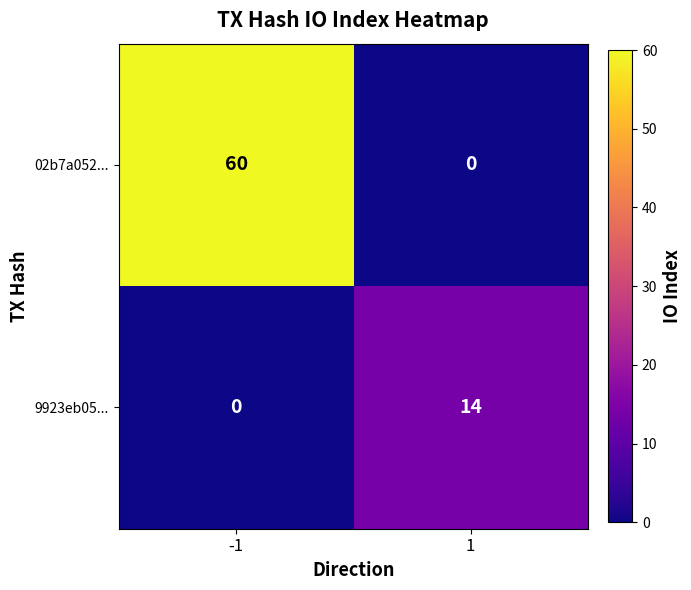

List the series in order of their overall mean, lowest first.

9923eb05..., 02b7a052...